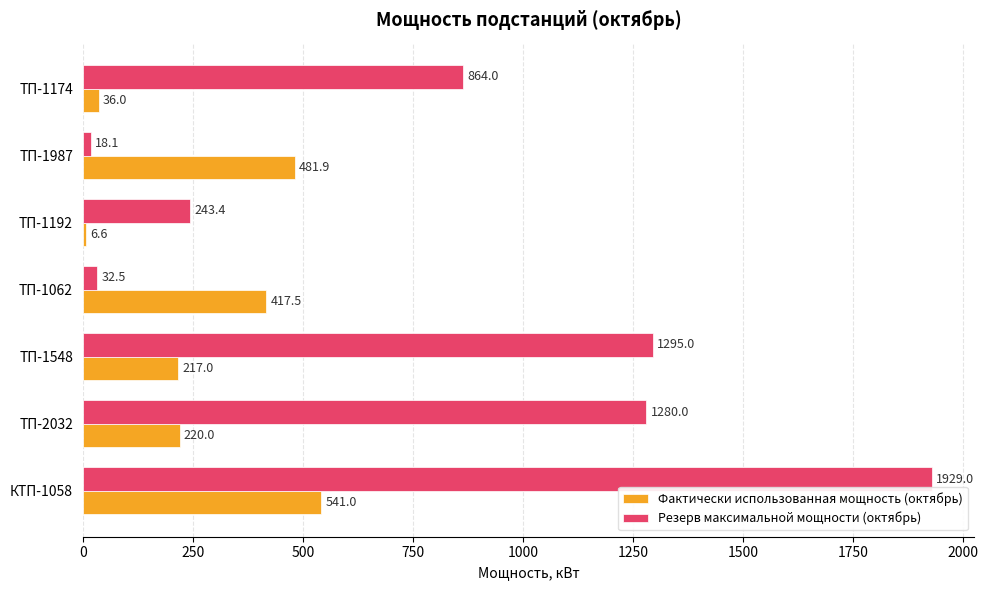

What is the total value across all series at ТП-2032?

1500.0